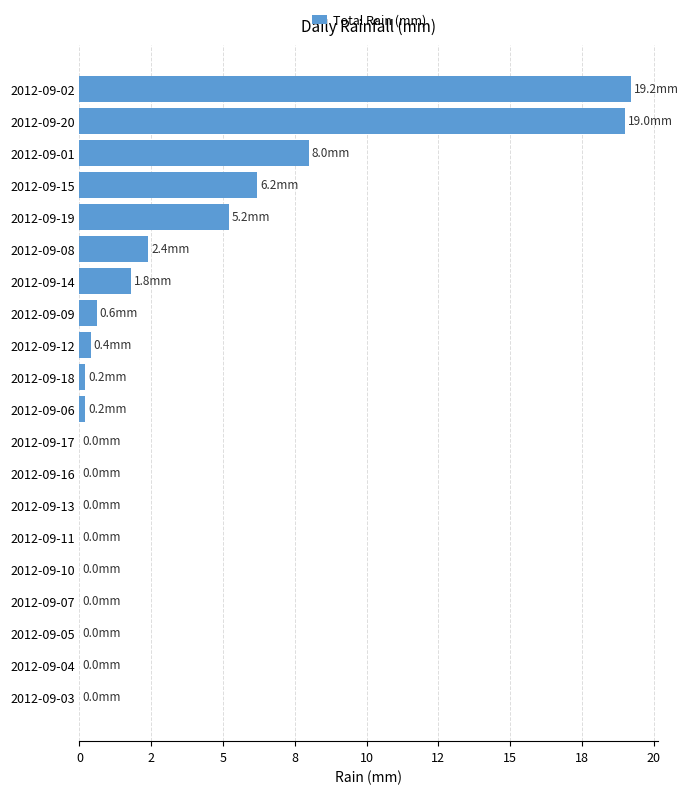

Are the bars horizontal?

Yes